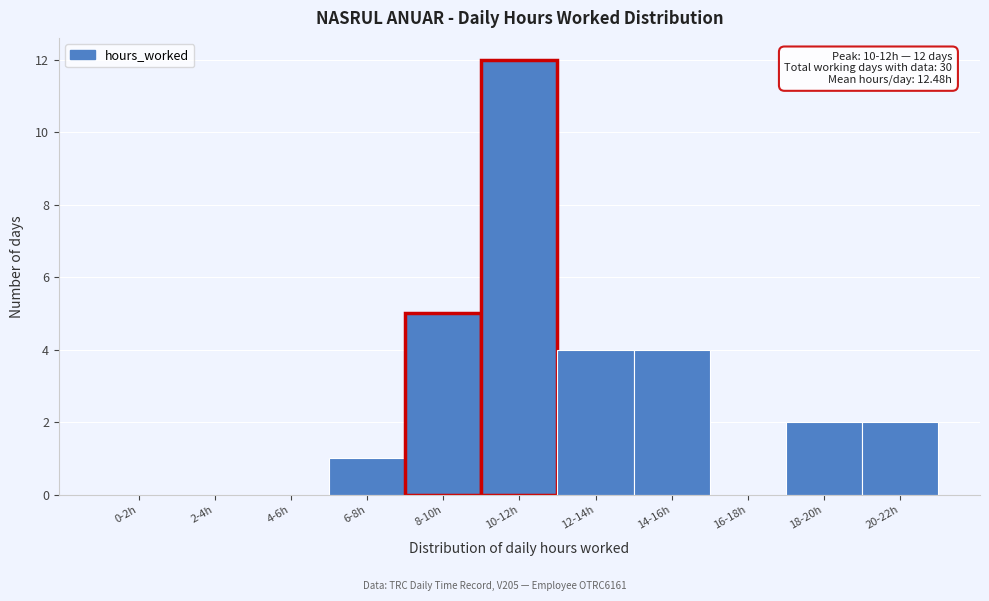

Reading right to left, what are all the values shown in this chart?

20-22h=2	18-20h=2	16-18h=0	14-16h=4	12-14h=4	10-12h=12	8-10h=5	6-8h=1	4-6h=0	2-4h=0	0-2h=0